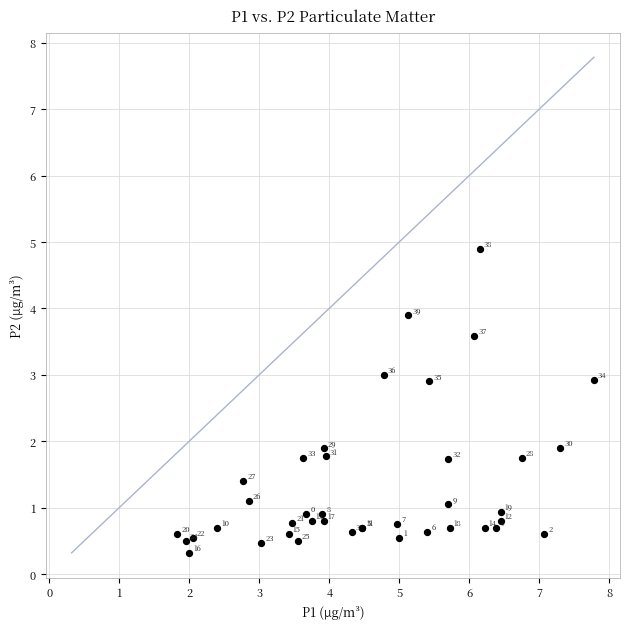

What Y value in the scatter plot is closest to 2?

1.9